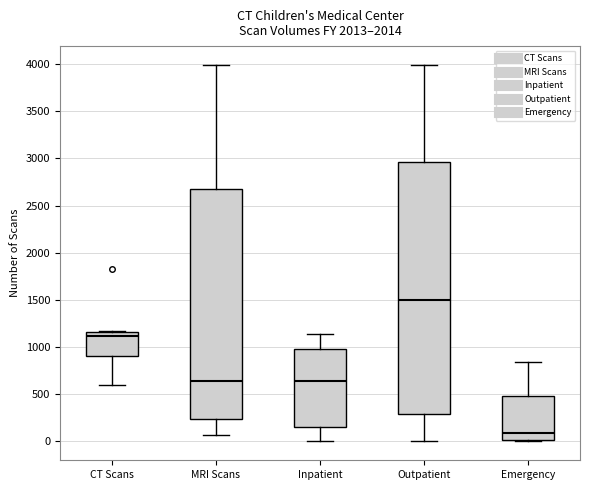

Reading left to right, transcribe this box plot: for each box, give where its median line is, the range the box spans, and where its two whiskers end, as read against the y-axis. The values are not printed on the chart, so give them approximately, as read against the axis.

CT Scans: median 1100, box 900 to 1150, whiskers 600 to 1150
MRI Scans: median 650, box 250 to 2650, whiskers 50 to 4000
Inpatient: median 650, box 150 to 1000, whiskers 0 to 1150
Outpatient: median 1500, box 300 to 2950, whiskers 0 to 4000
Emergency: median 100, box 0 to 500, whiskers 0 (just below the box's lower edge) to 850